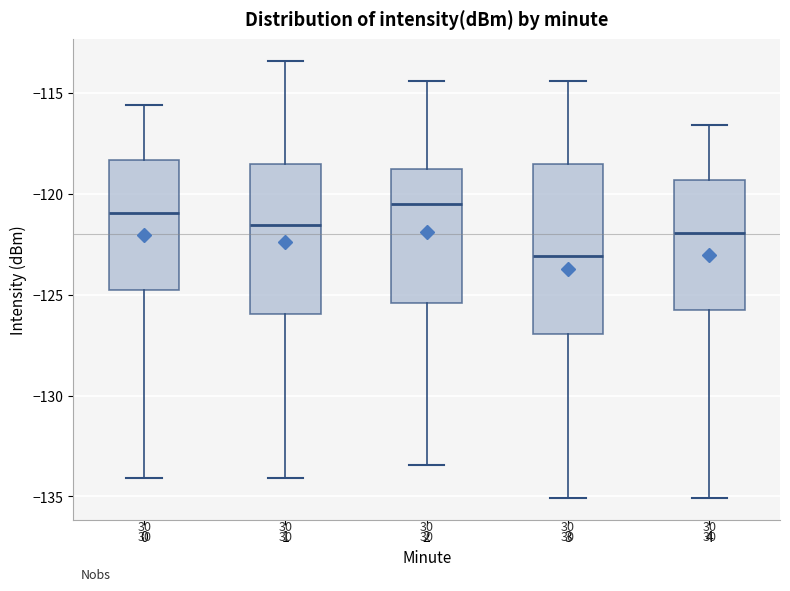

Comparing the boxes themselves (not the whiskers), which one is the tallest?

3